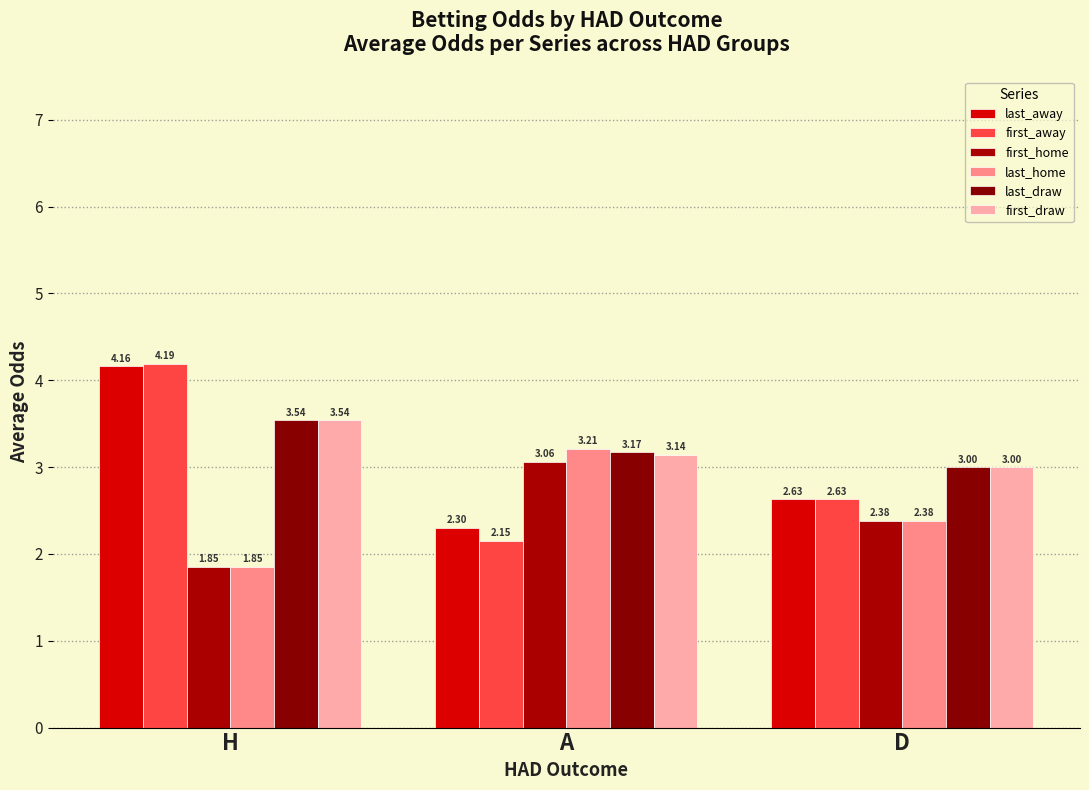

How many data points does each series have?

3